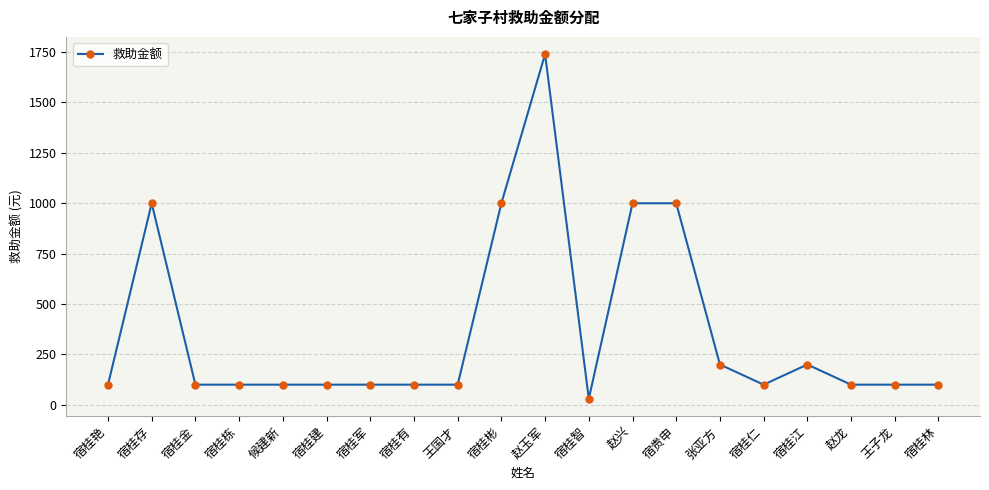

What is the difference between the second highest and minimum values?

970